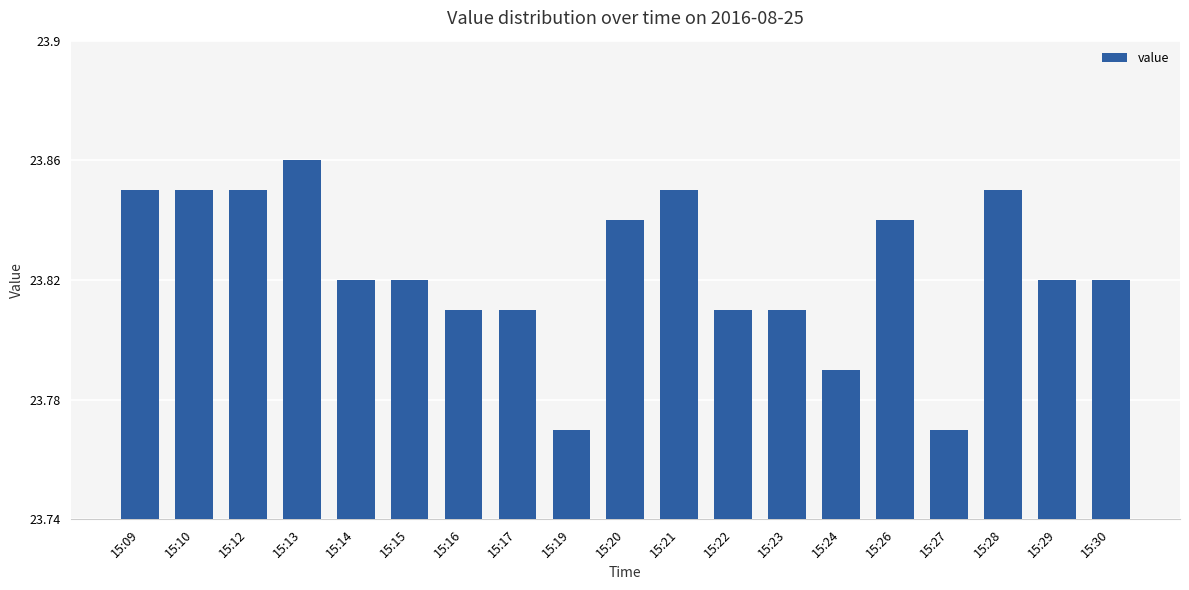

The chart shows a value of 15.3 at 15:24. True or false?

False